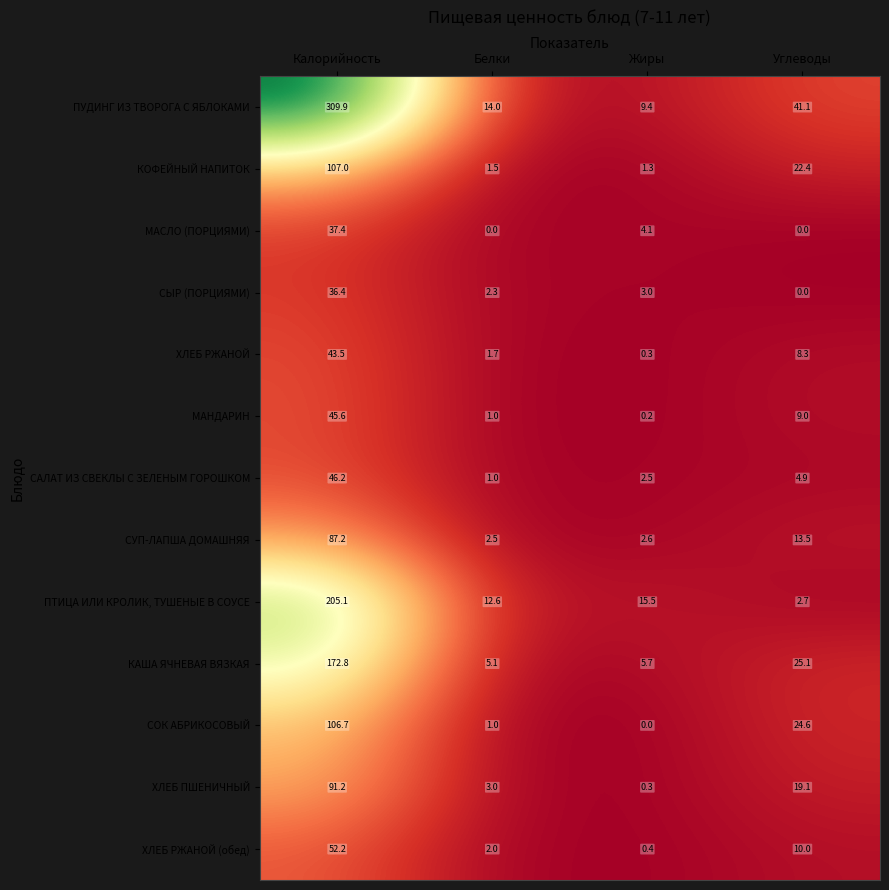

The ХЛЕБ ПШЕНИЧНЫЙ series shows 91.2 at Калорийность. True or false?

True